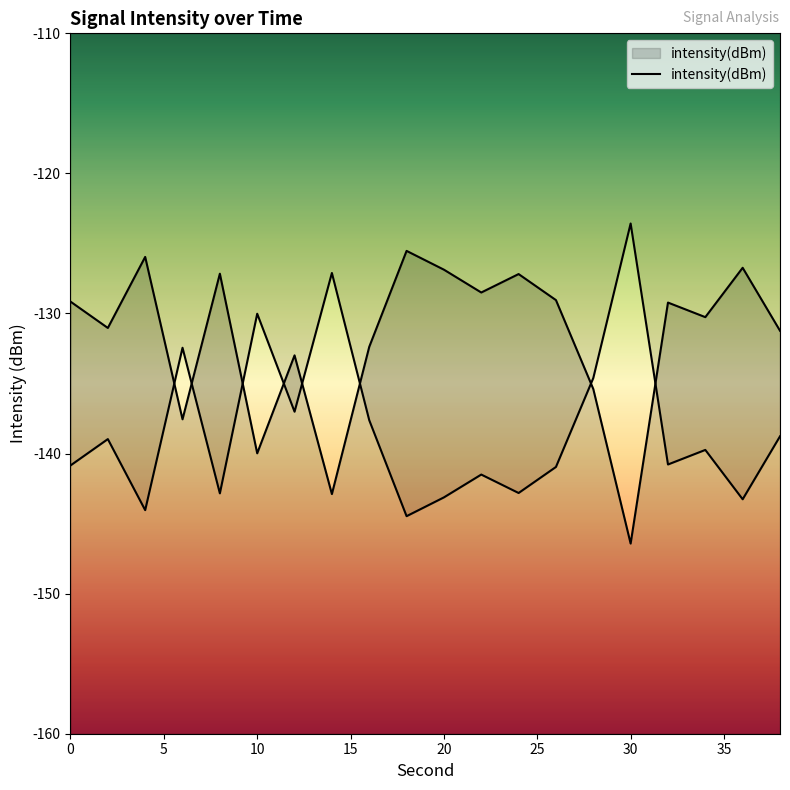

Is this an area chart (filled region under the line)?

No